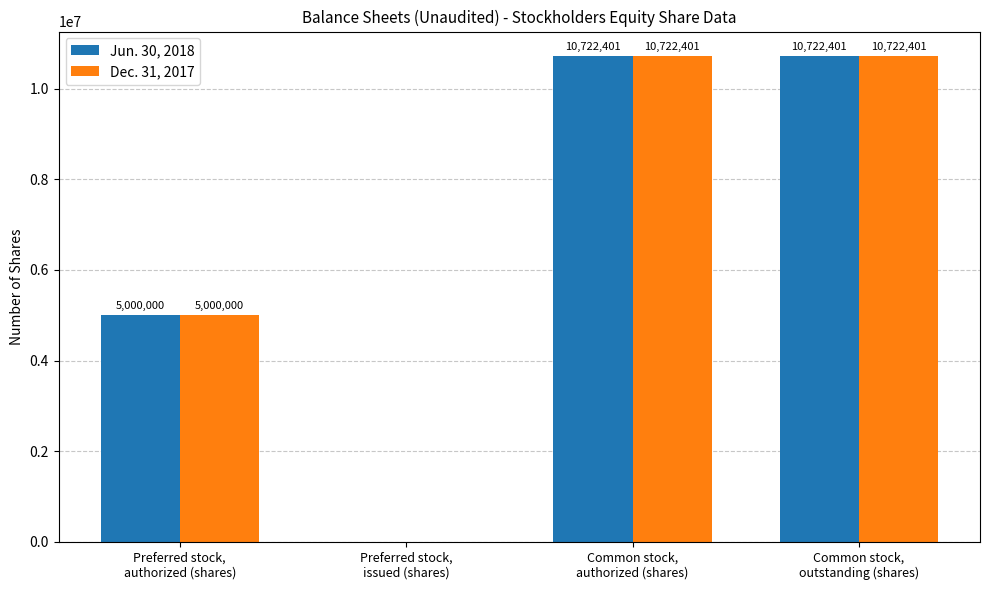

True or false: Jun. 30, 2018 has a value of 10722401 at Common stock,
outstanding (shares).

True